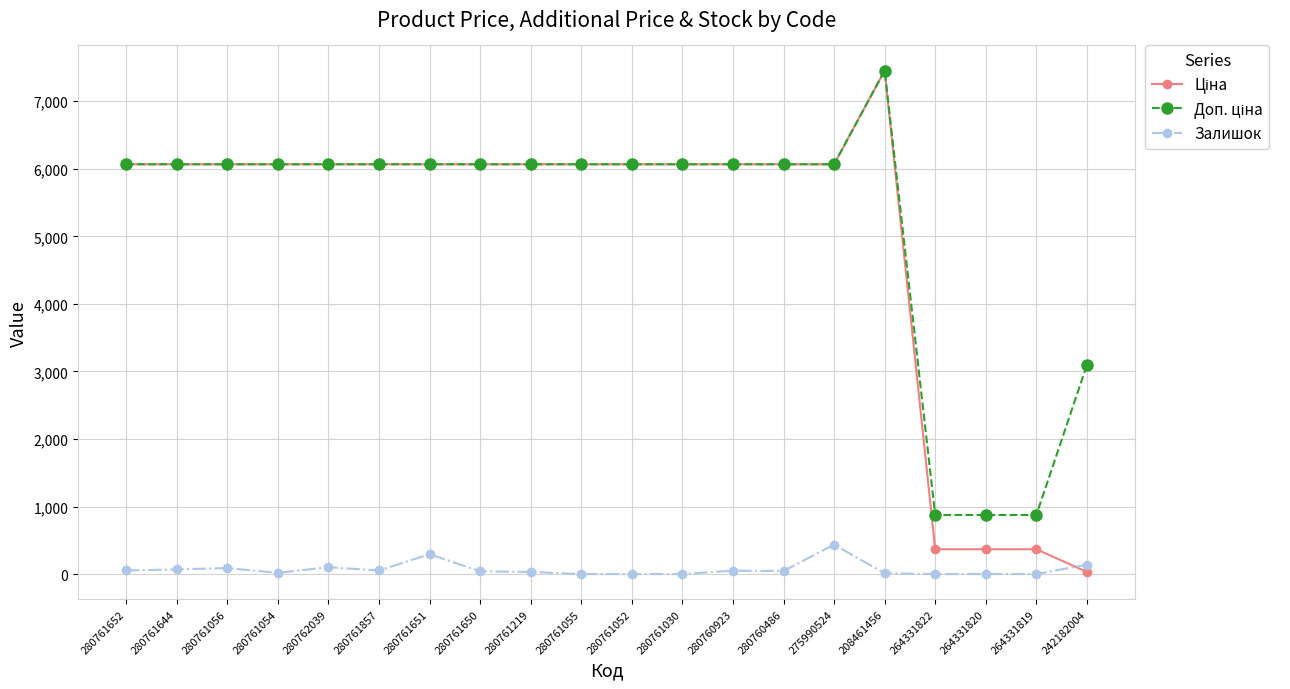

Count the number of data series in this chart.

3